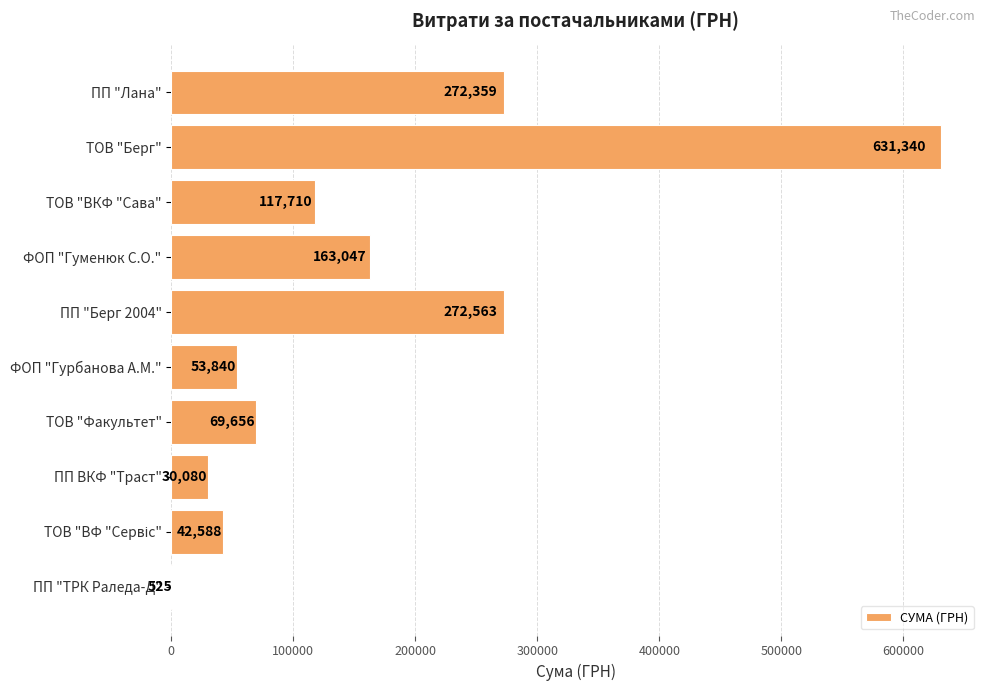

Is it true that the value at ПП ВКФ "Траст" is 30079.7?

True